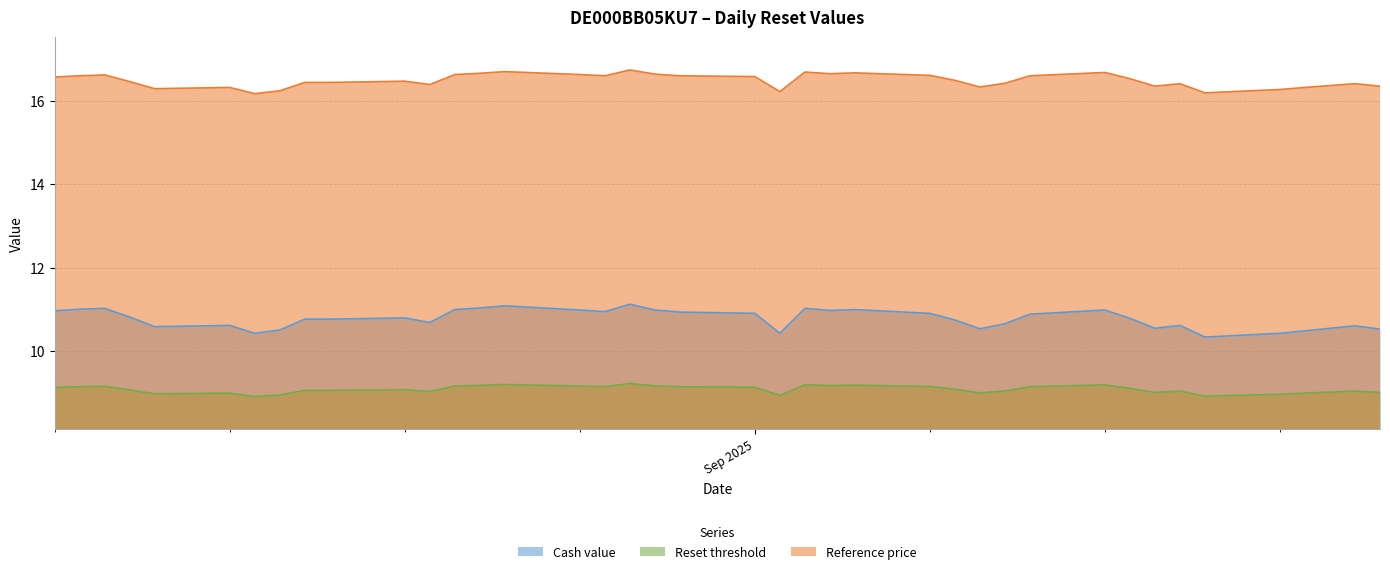

True or false: Reference price and Cash value intersect in this chart.

False